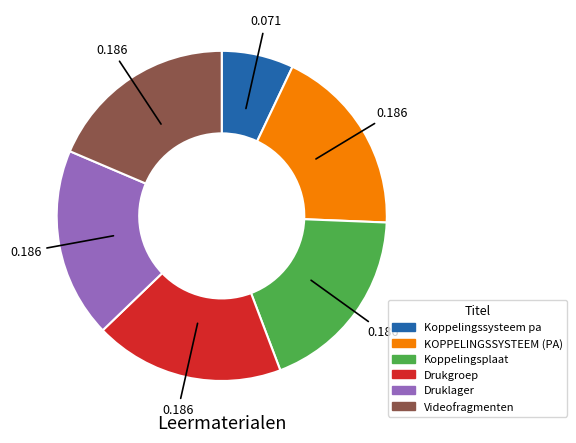

Which has a higher value, Koppelingssysteem pa or Druklager?

Druklager